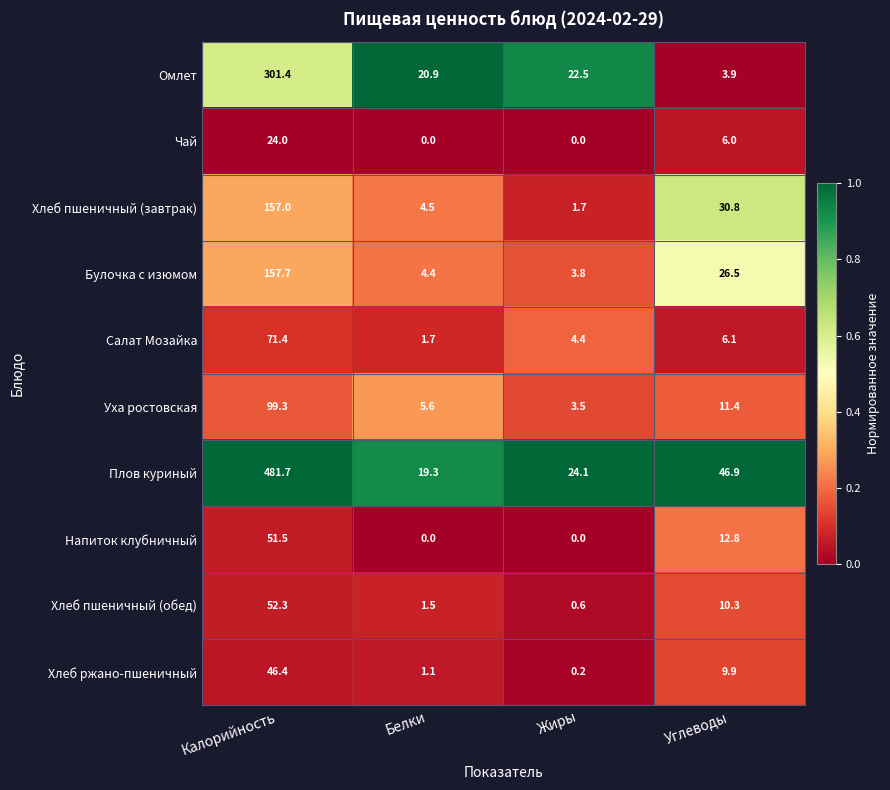

At Углеводы, list the series in order from smallest to largest.

Омлет, Чай, Салат Мозайка, Хлеб ржано-пшеничный, Хлеб пшеничный (обед), Уха ростовская, Напиток клубничный, Булочка с изюмом, Хлеб пшеничный (завтрак), Плов куриный